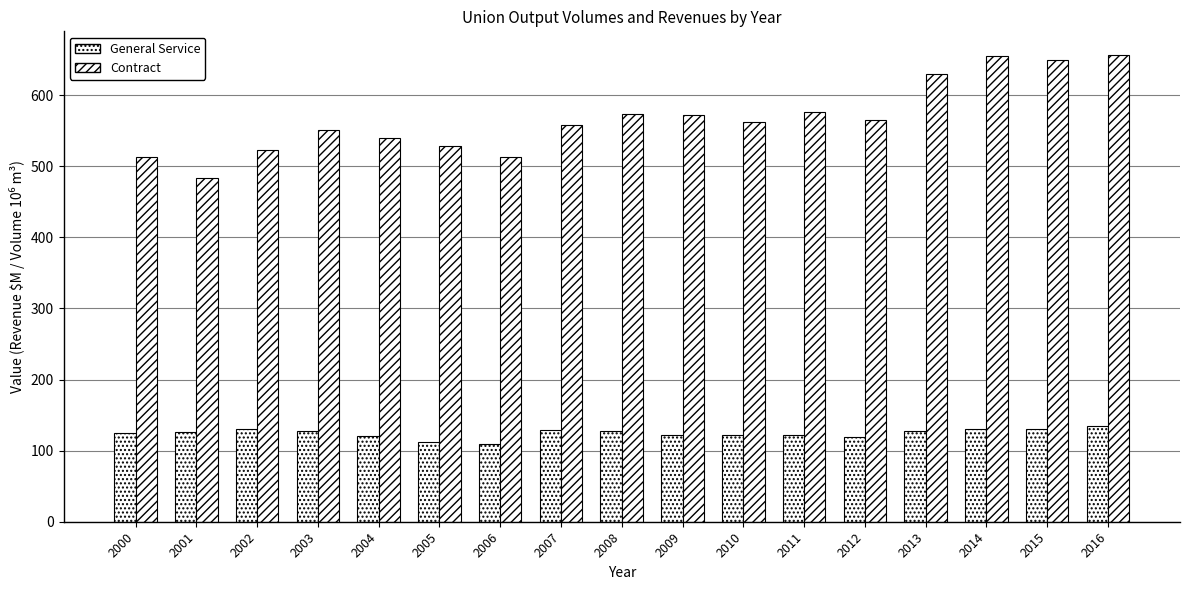

At which label does General Service first exceed 125?

2001